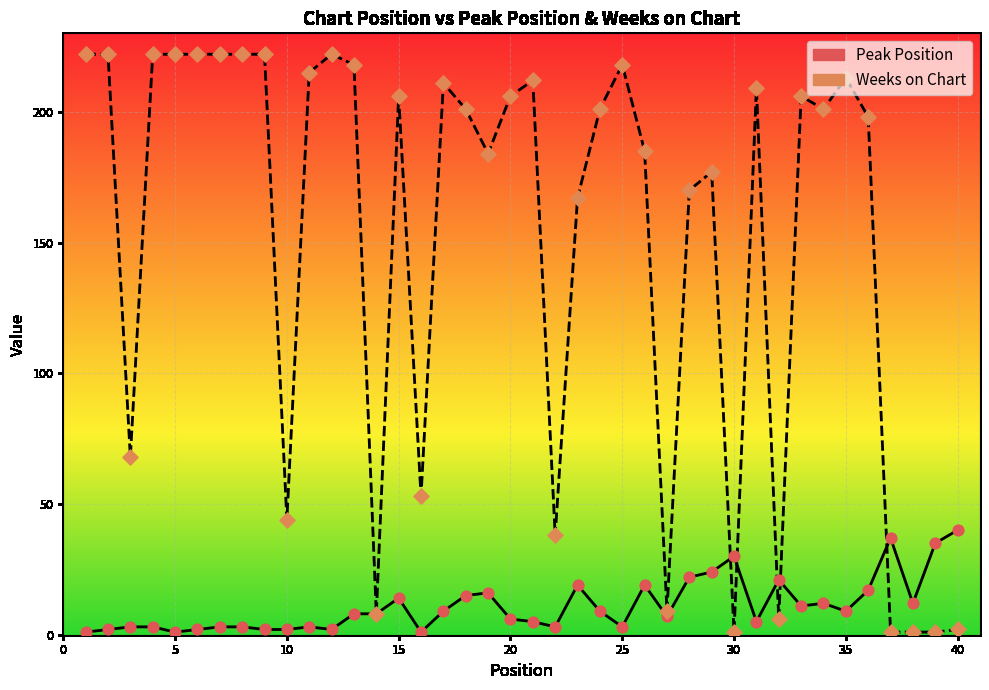

List the series in order of their overall mean, lowest first.

Peak Position, Weeks on Chart